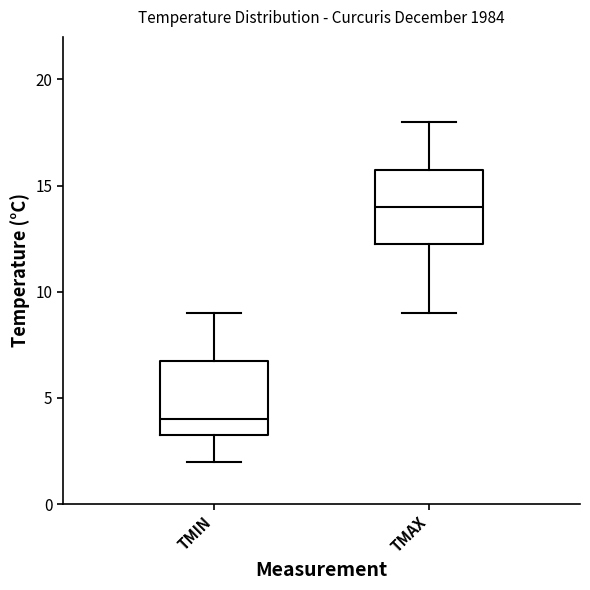

Reading left to right, transcribe this box plot: for each box, give where its median line is, the range the box spans, and where its two whiskers end, as read against the y-axis. The values are not printed on the chart, so give them approximately, as read against the axis.

TMIN: median 4.0, box 3.5 to 7.0, whiskers 2.0 to 9.0
TMAX: median 14.0, box 12.5 to 16.0, whiskers 9.0 to 18.0